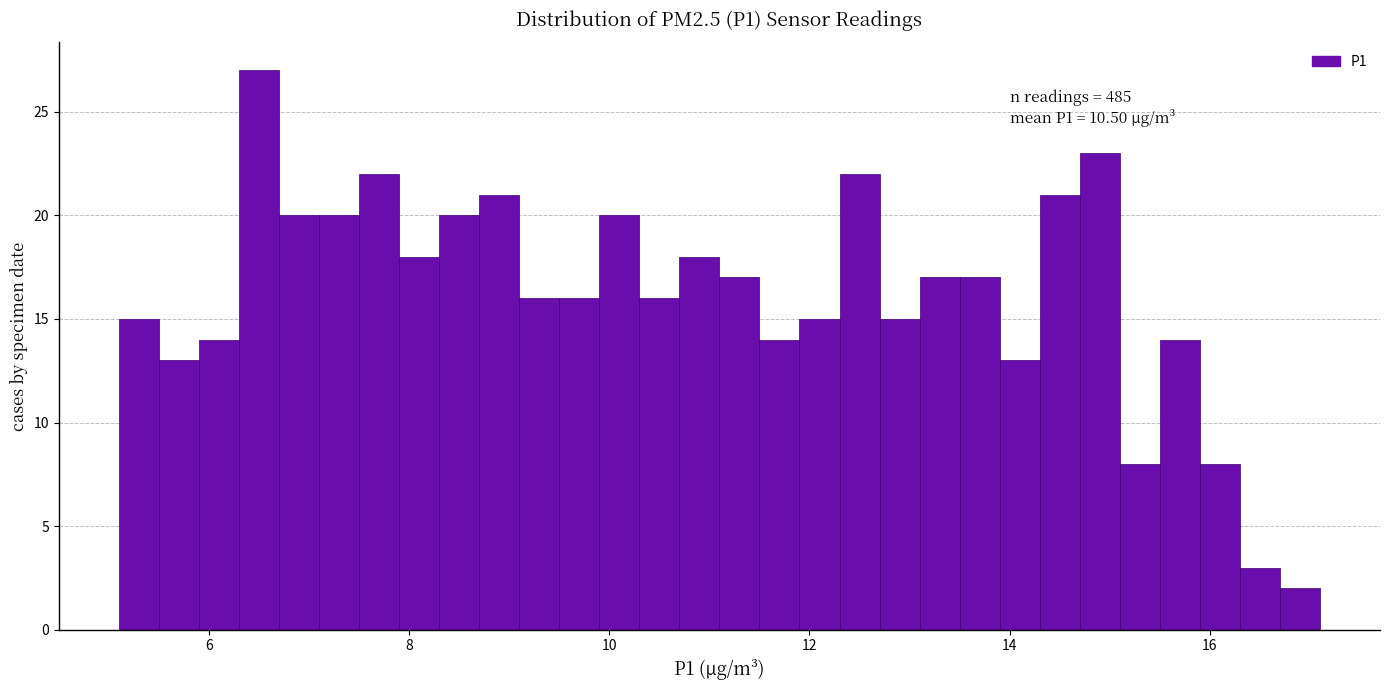

Read against the x-axis, roughly where is the centre of the tallest bar?

6.6